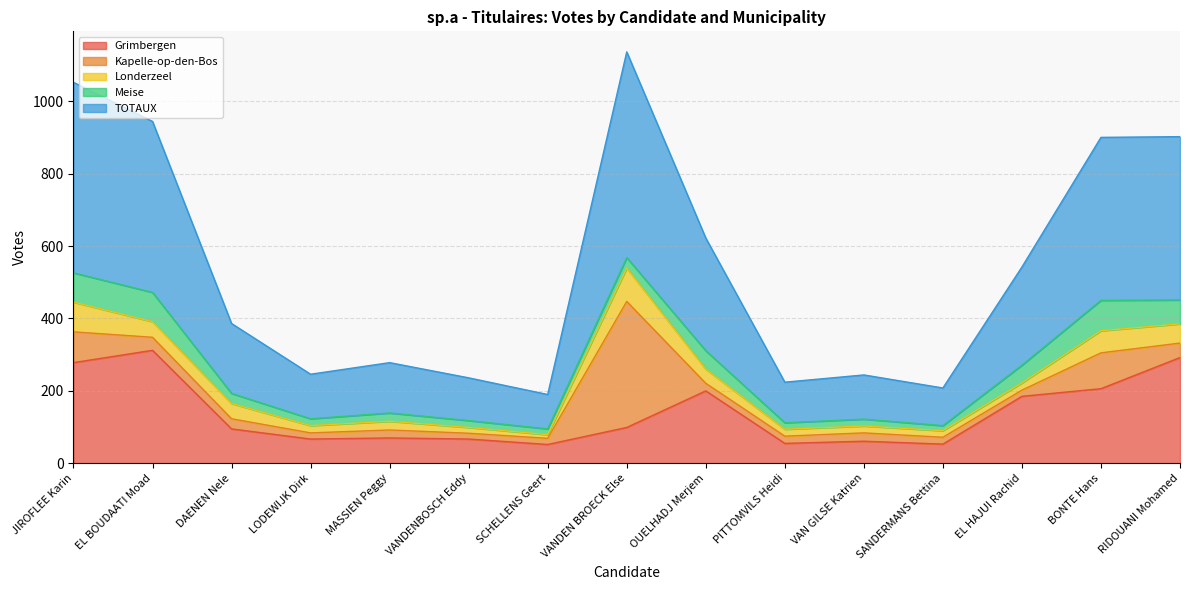

What is the difference between the Grimbergen values at LODEWIJK Dirk and VANDEN BROECK Else?

32